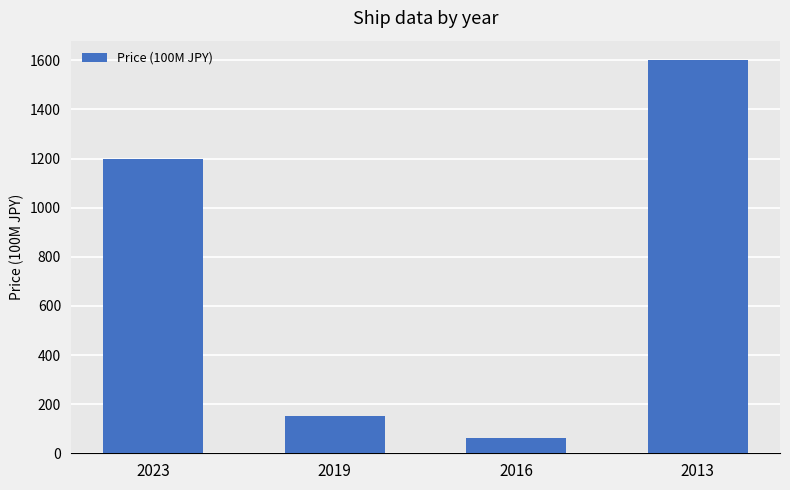

What is the change in value from 2019 to 2016?

-87